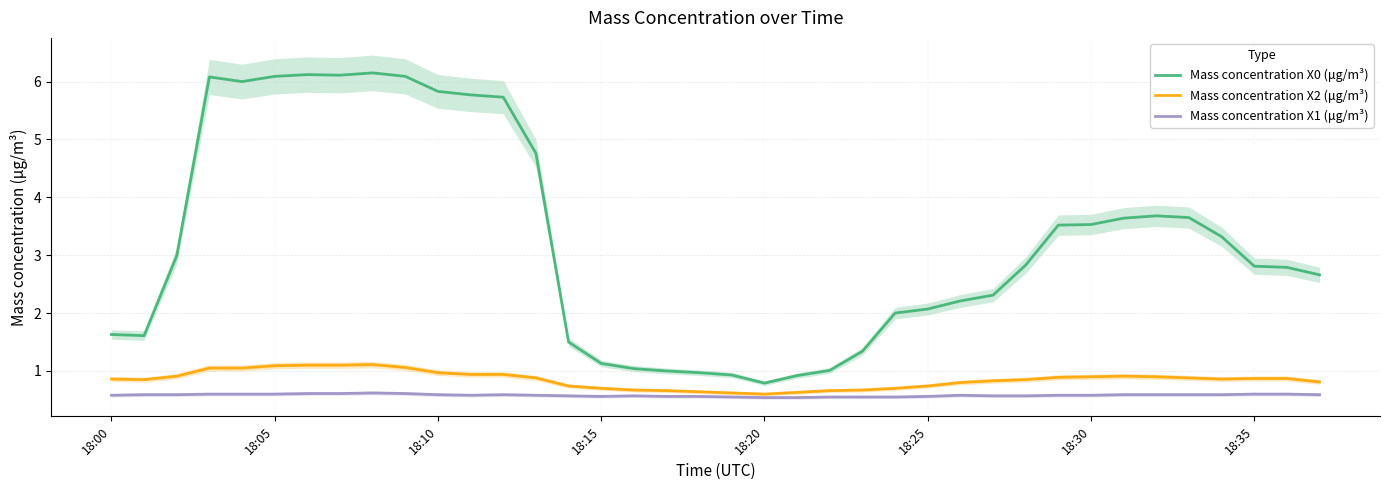

The value of Mass concentration X0 (μg/m³) at 18:35 is 0.9. True or false?

False